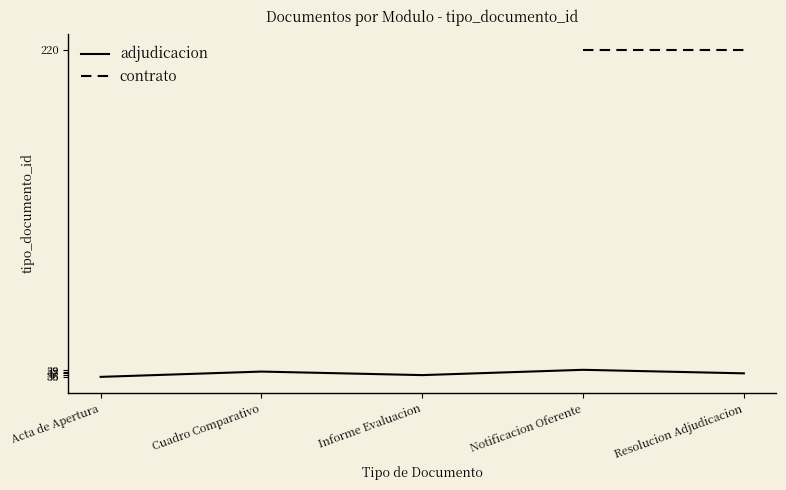

Is this an area chart (filled region under the line)?

No